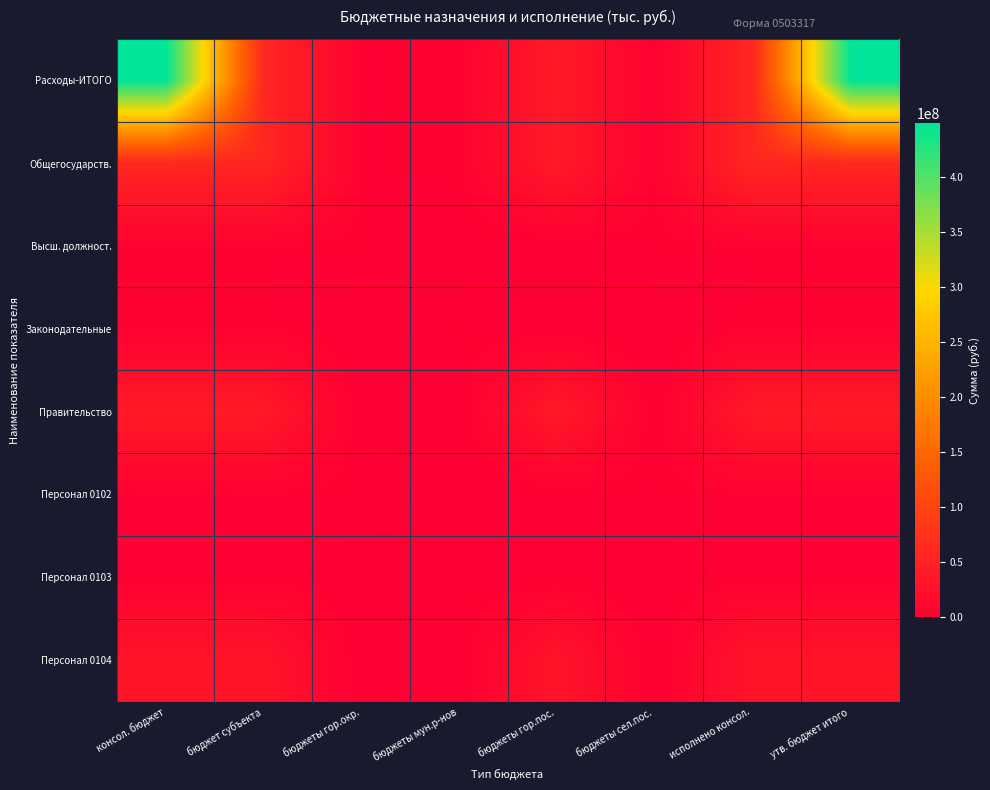

Which series has the largest total across all categories?

Расходы-ИТОГО